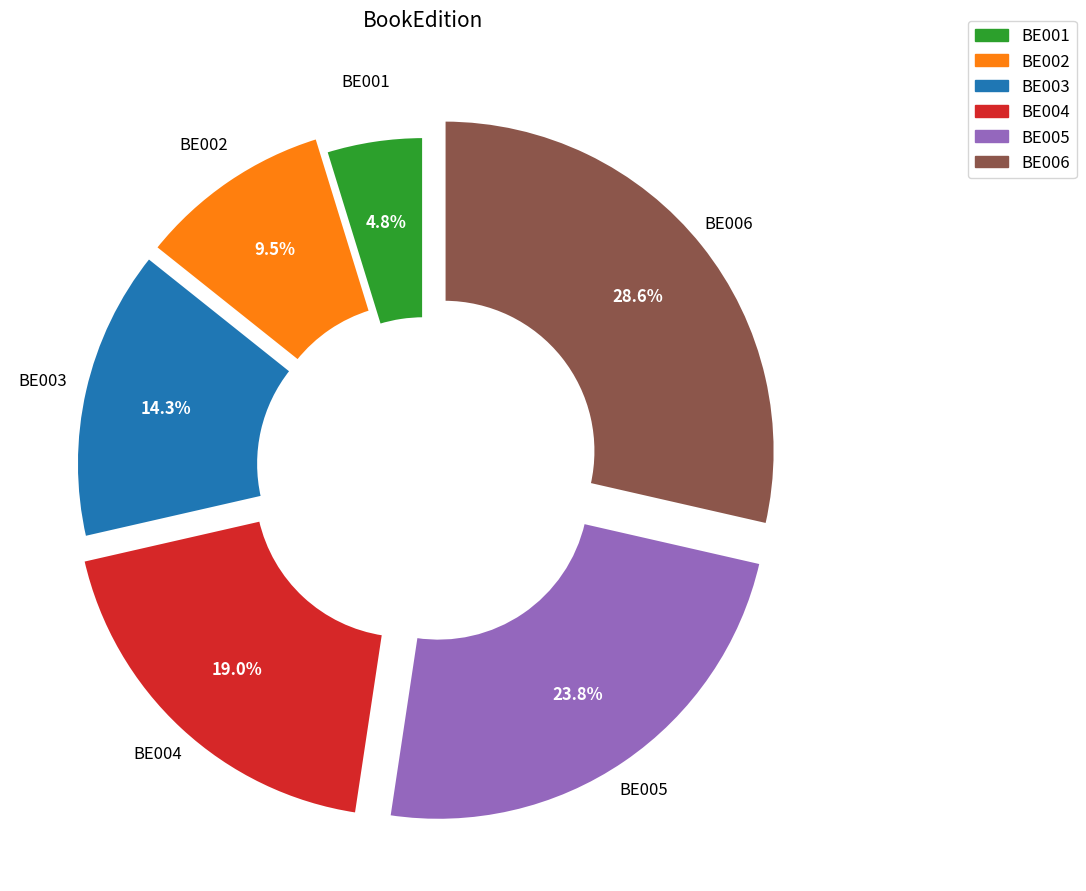

Do BE004 and BE003 together represent more than half of the pie?

No